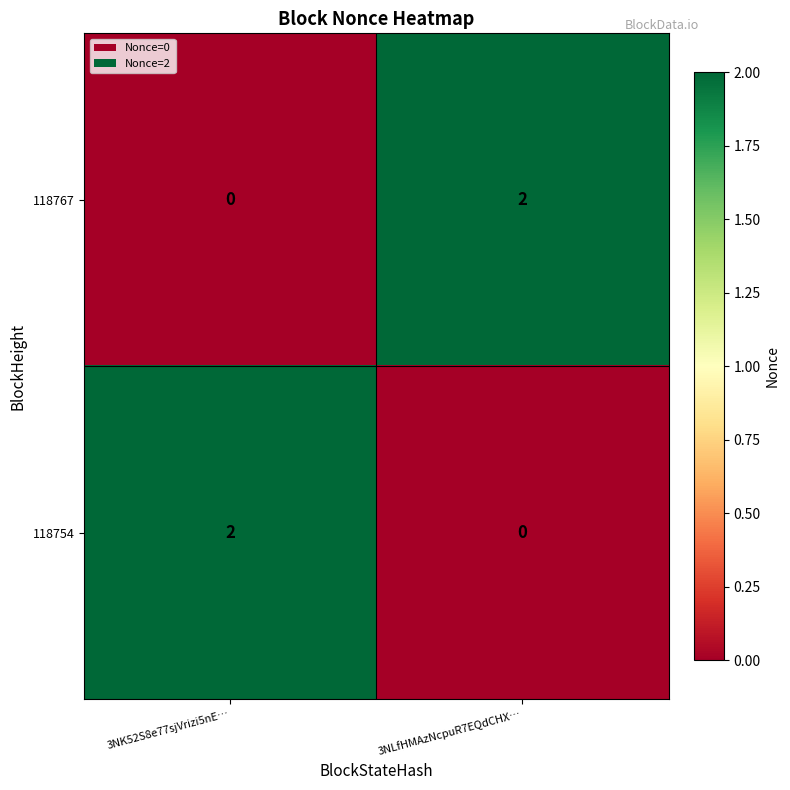

At 3NLfHMAzNcpuR7EQdCHX…, list the series in order from largest to smallest.

118767, 118754